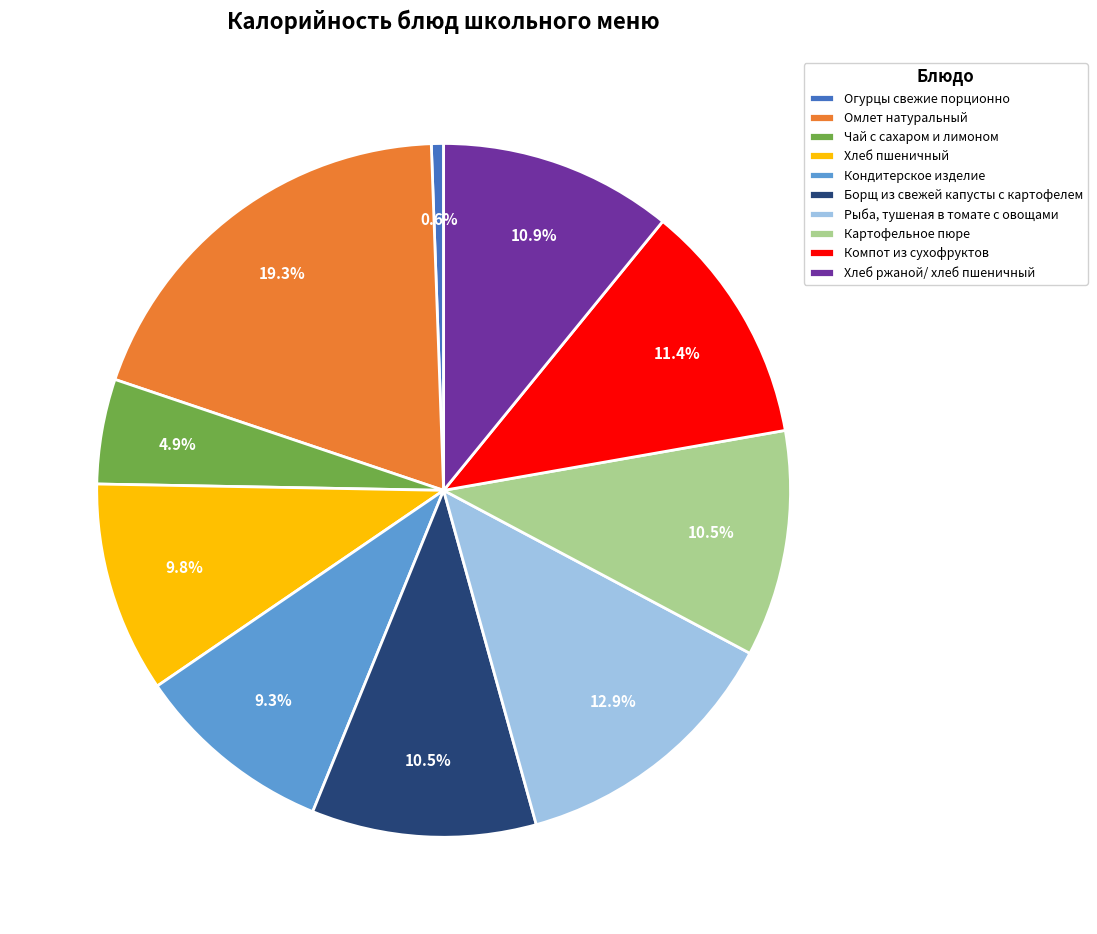

Which slice is the smallest?

Огурцы свежие порционно